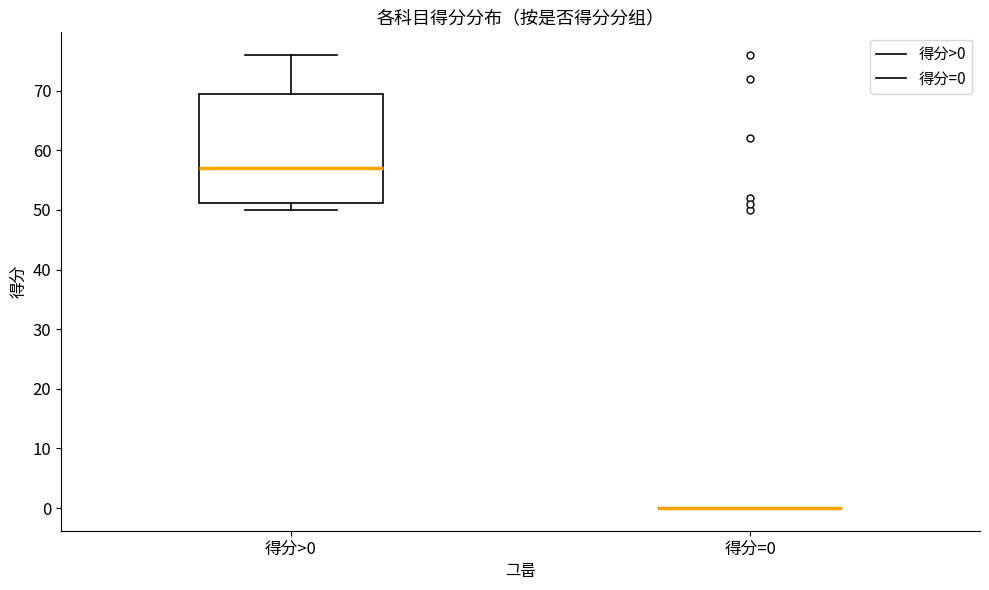

Where does the upper whisker of the box for 得分>0 end on the y-axis? The values are not printed on the chart, so give them approximately, as read against the axis.

76